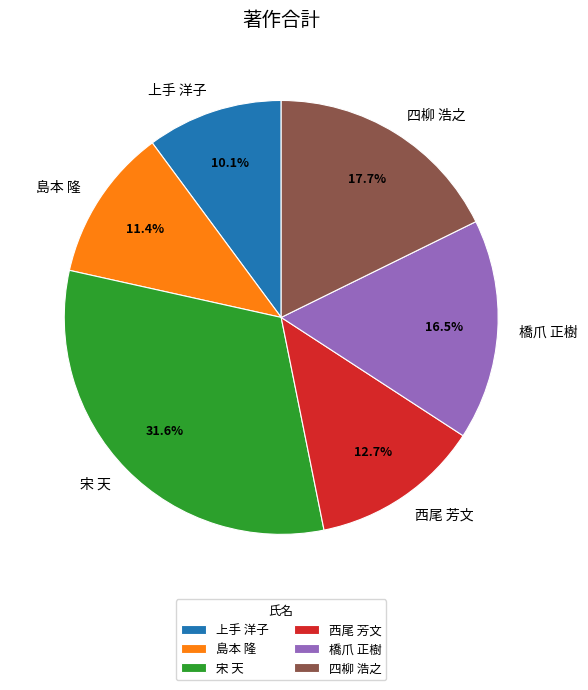

Combined, do 宋 天 and 上手 洋子 account for over 50%?

No